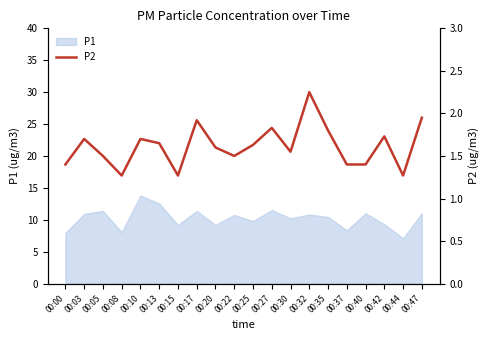

Is it true that the value at 00:25 is 1.6?

True